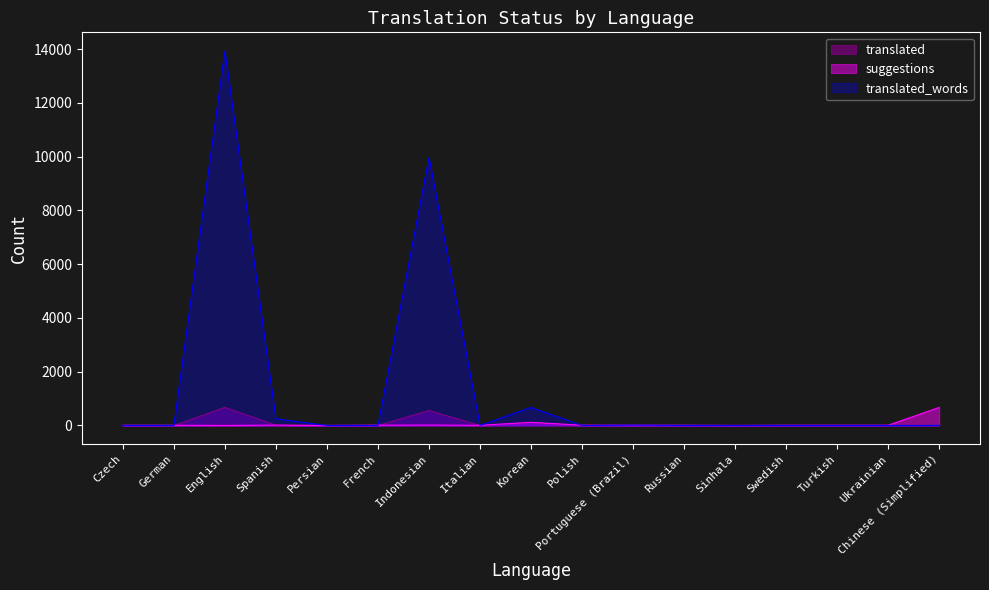

At which category does translated_percent reach its first local peak?

English